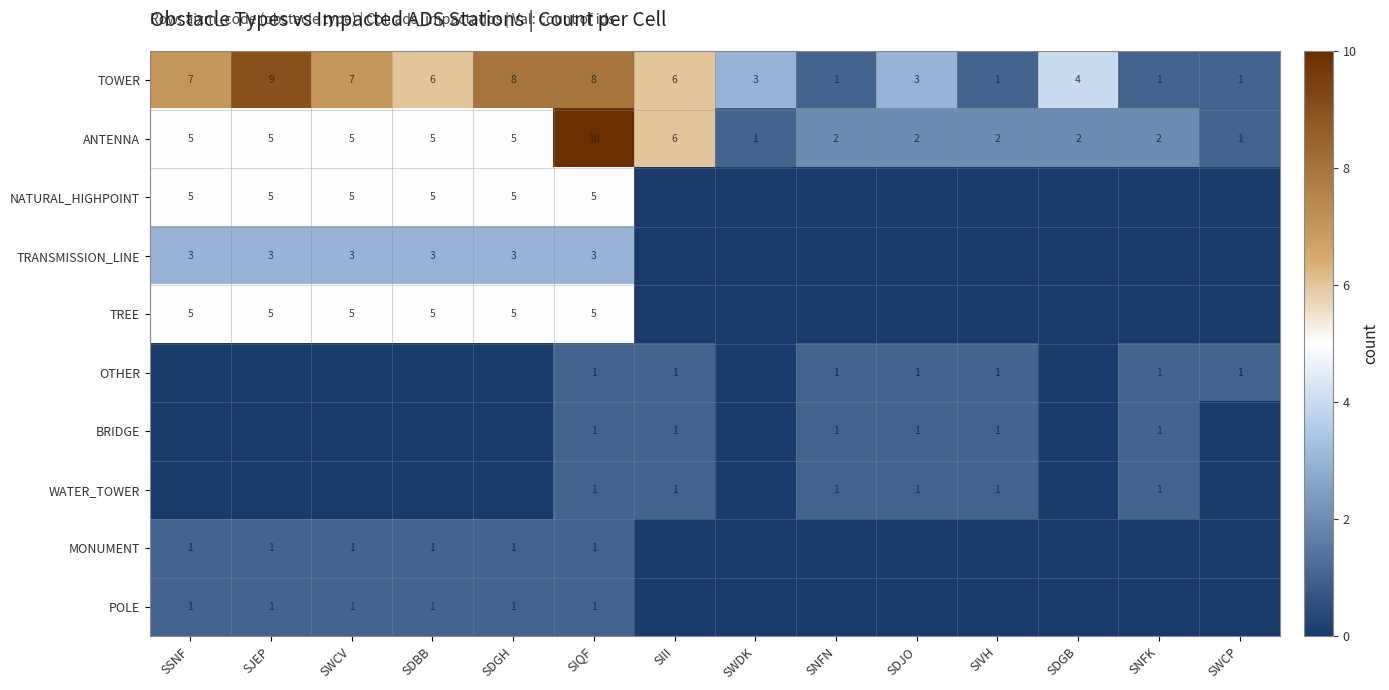

Count the ANTENNA values in the range 2 to 5.

10